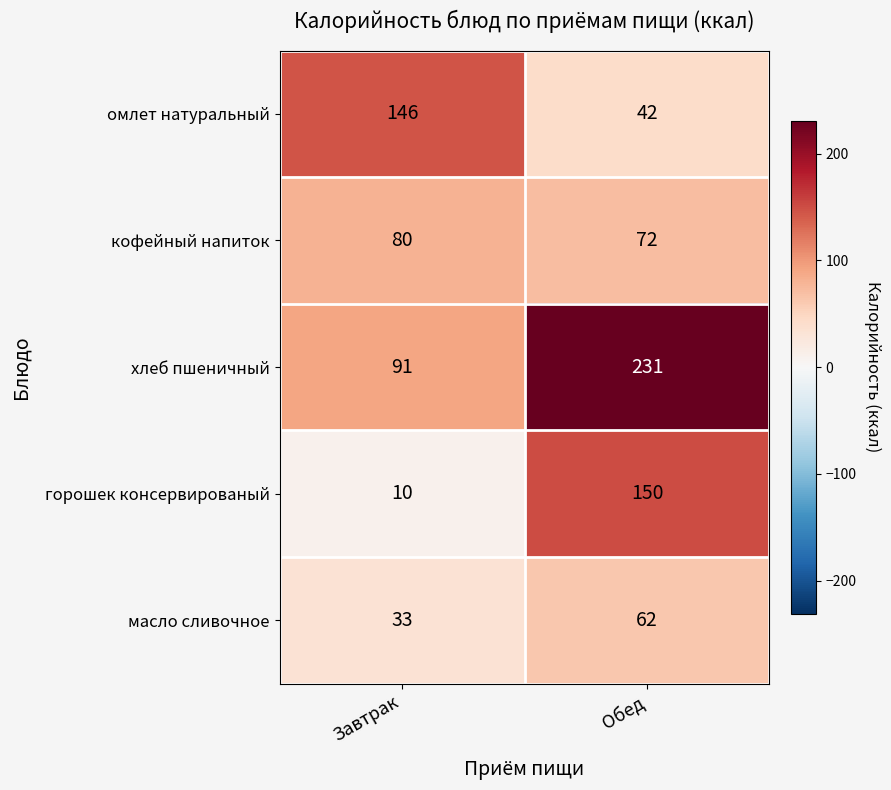

What is the sum of all хлеб пшеничный values?

322